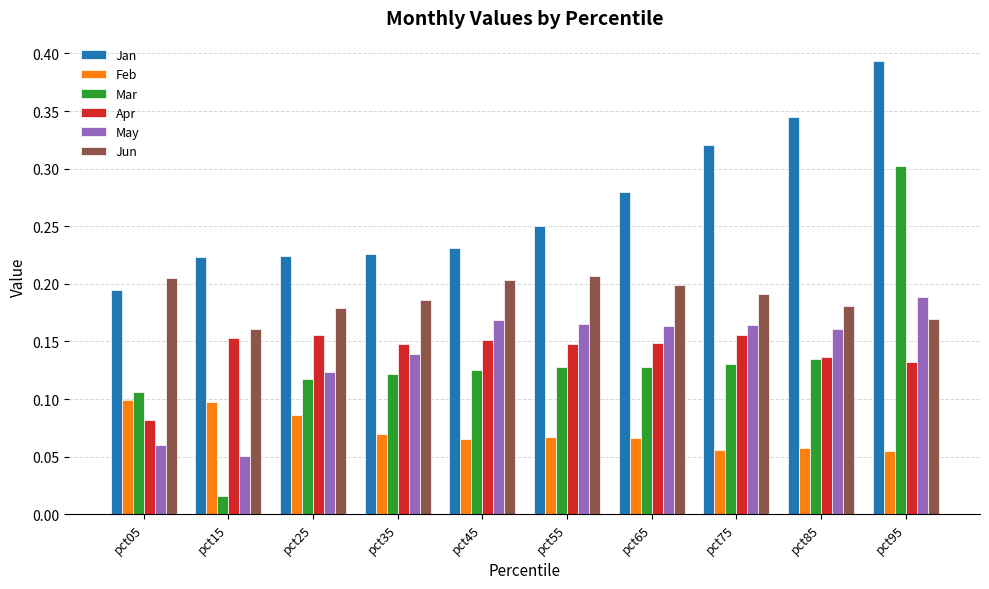

Is the value of Jan at pct65 greater than the value of Mar at pct65?

Yes